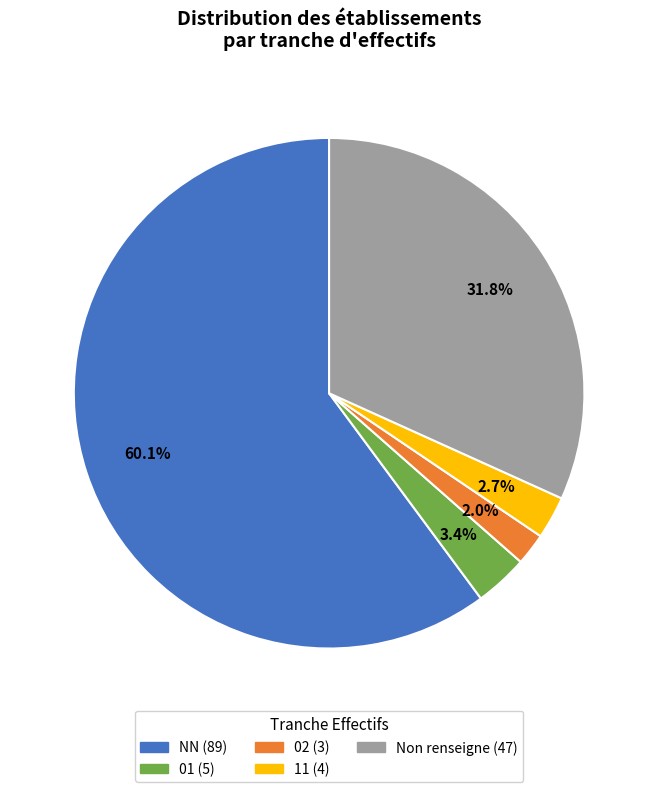

Is there a majority slice in this chart?

Yes